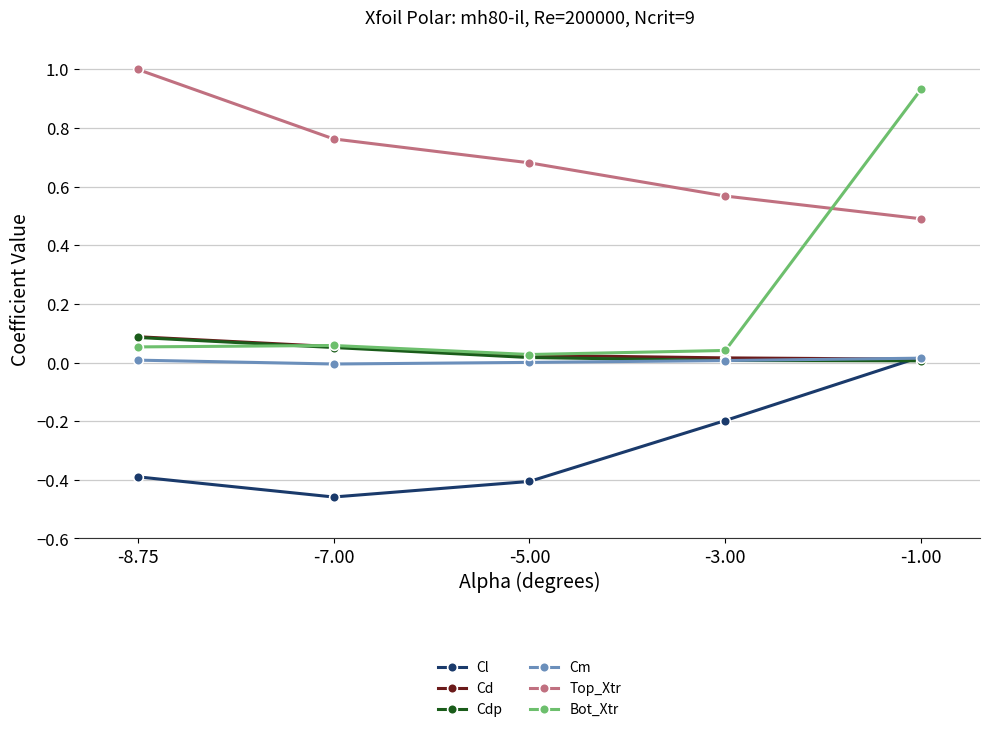

Is the value of Cl at -1.00 greater than the value of Top_Xtr at -8.75?

No